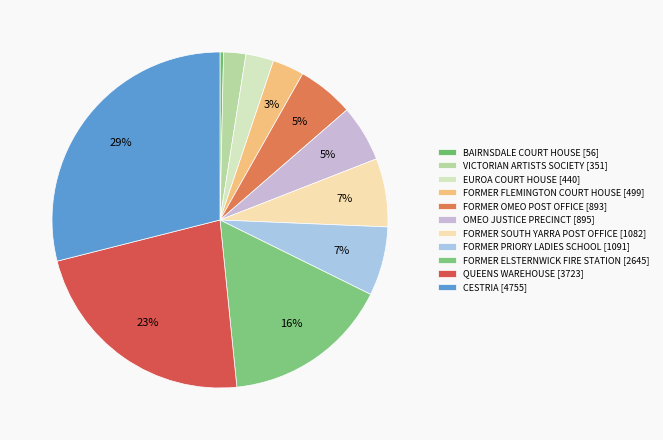

Count the number of slices in the pie.

11